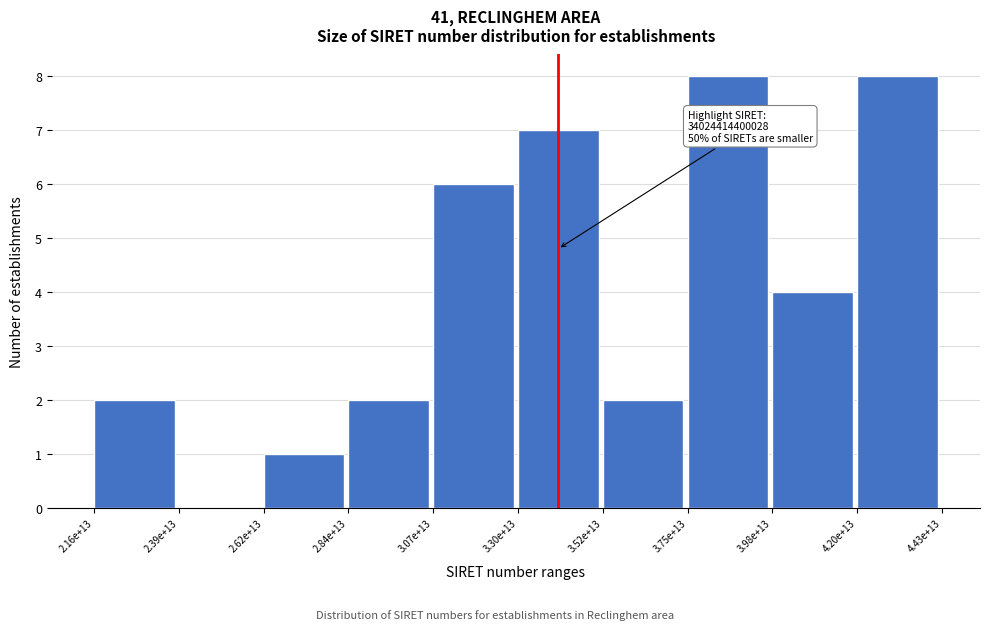

Reading right to left, transcribe all the data shown in this chart.

4.20e+13=8	3.98e+13=4	3.75e+13=8	3.52e+13=2	3.30e+13=7	3.07e+13=6	2.84e+13=2	2.62e+13=1	2.39e+13=0	2.16e+13=2